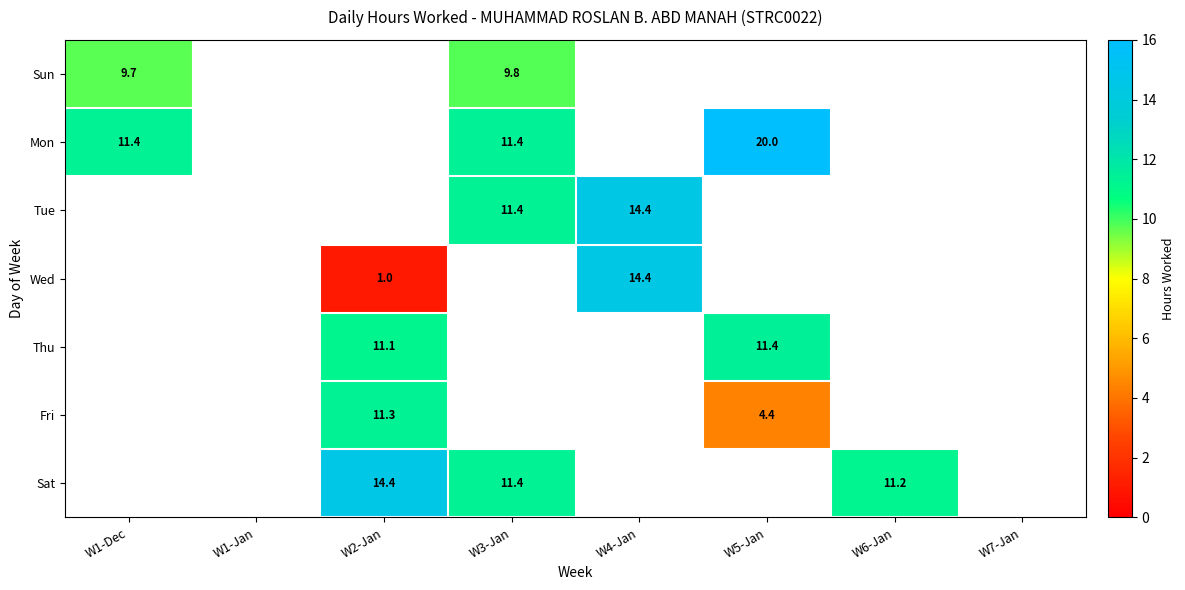

List the series in order of their overall mean, lowest first.

Sun, Mon, Tue, Wed, Thu, Fri, Sat